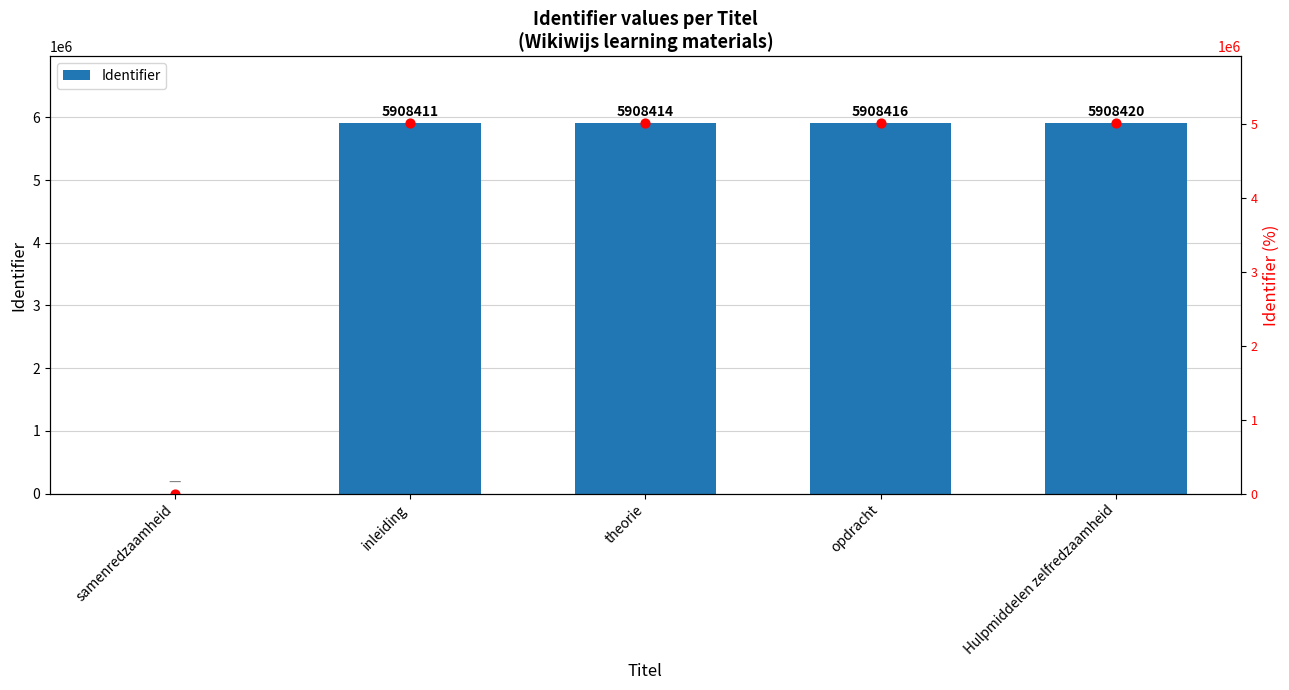

What is the change in value from theorie to opdracht?

+2